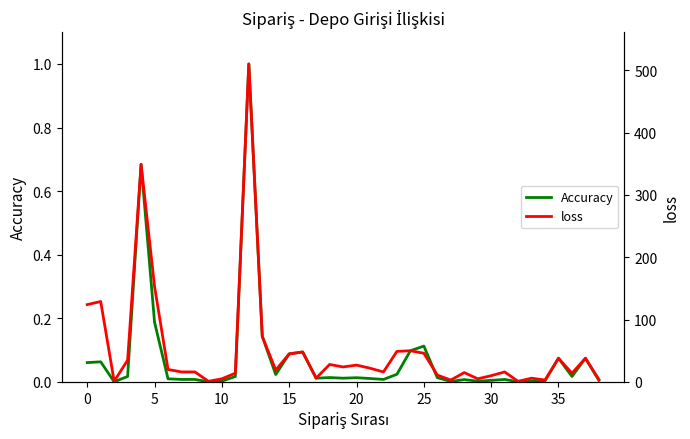

The loss series shows 14.0 at 11. True or false?

True